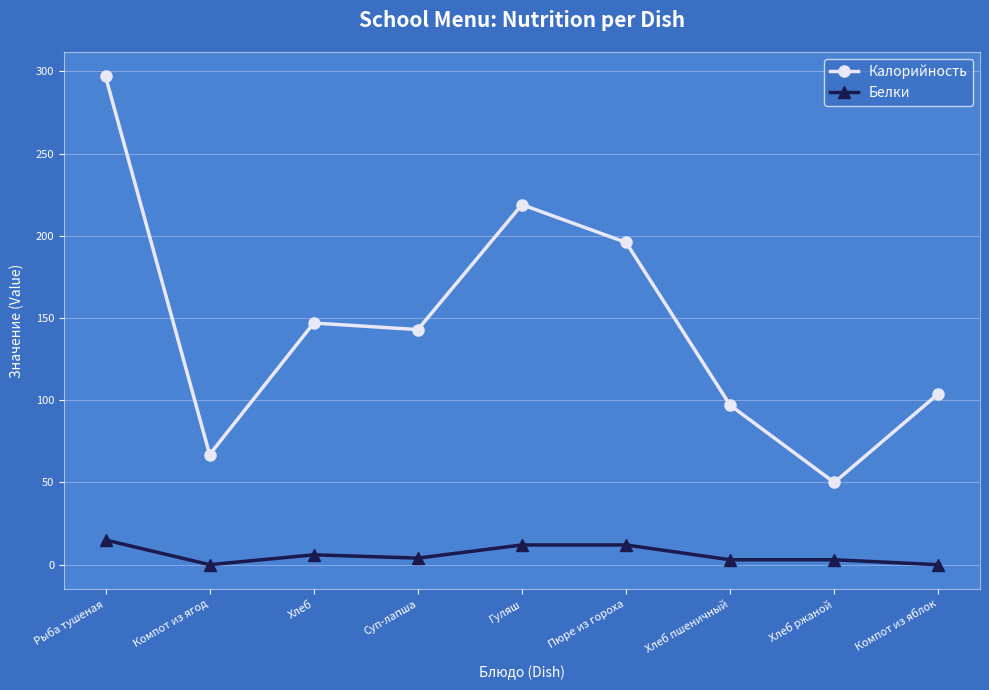

Is this an area chart (filled region under the line)?

No